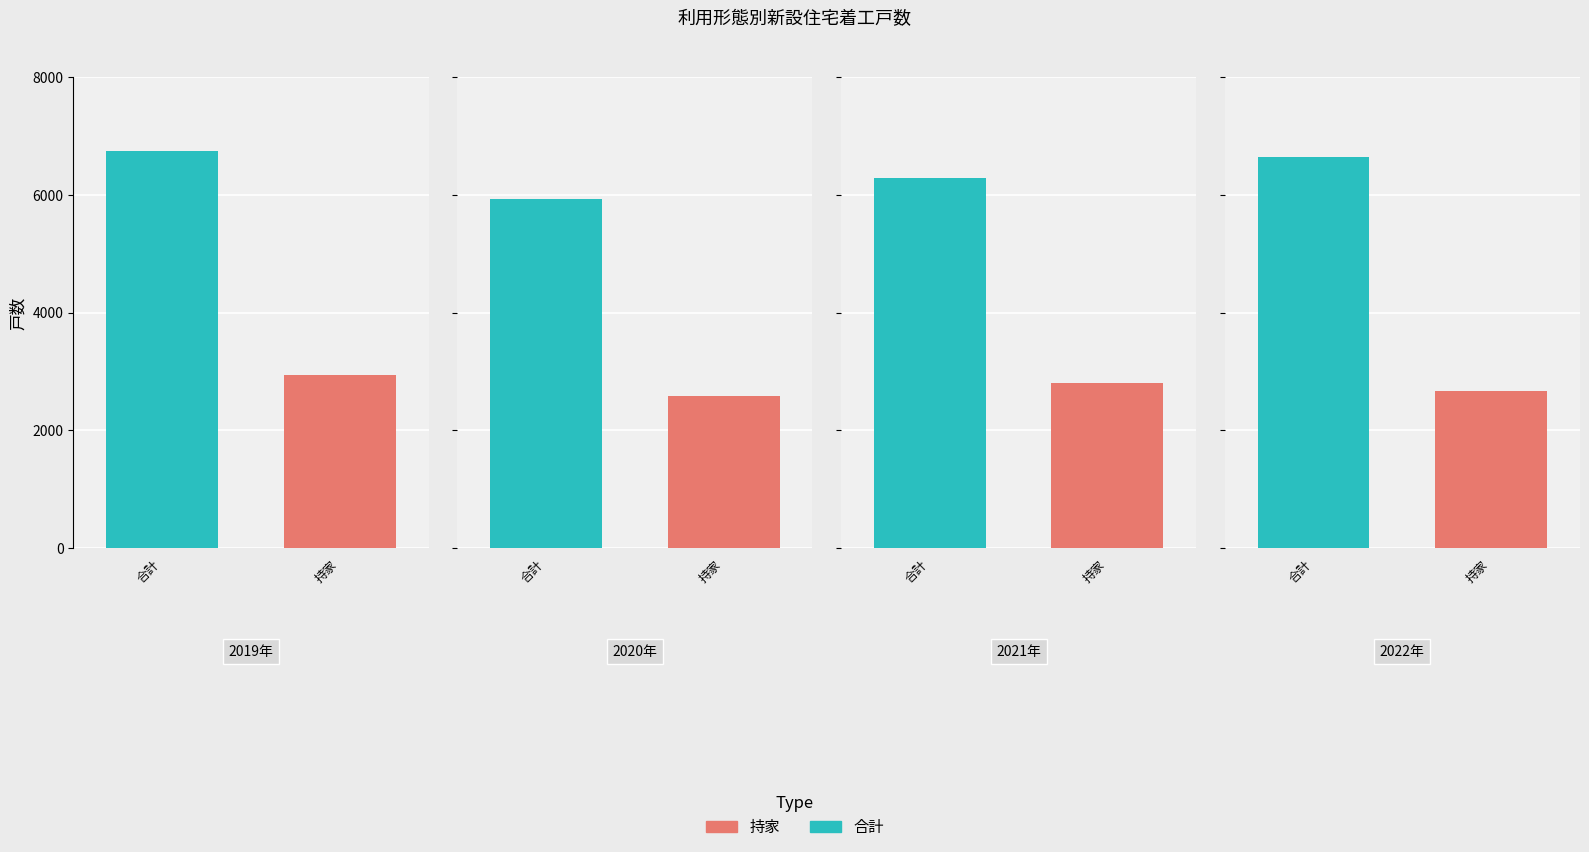

What position from the right is 2022年?

1